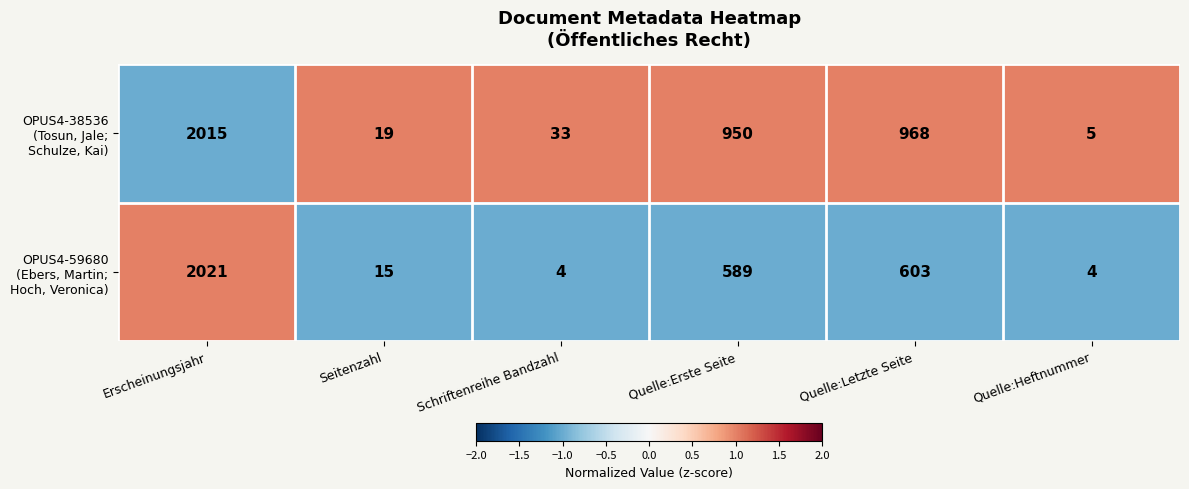

What is the spread (max minus min) of values at Erscheinungsjahr?

6